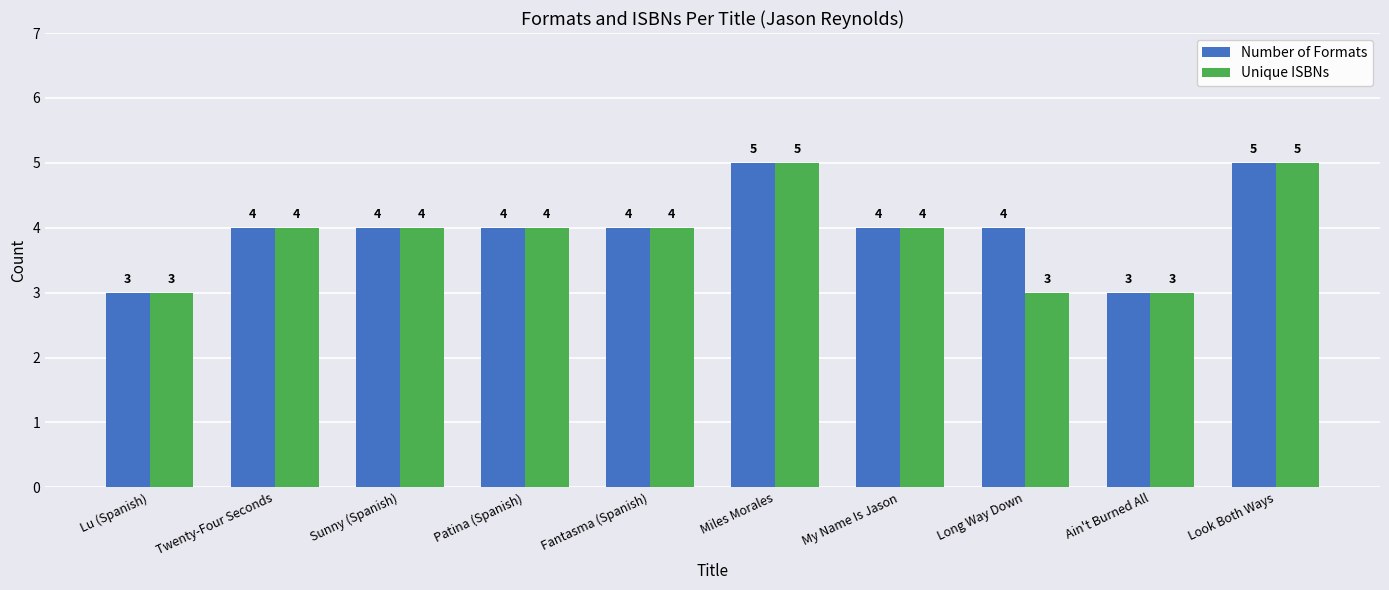

What is the maximum value for Number of Formats?

5